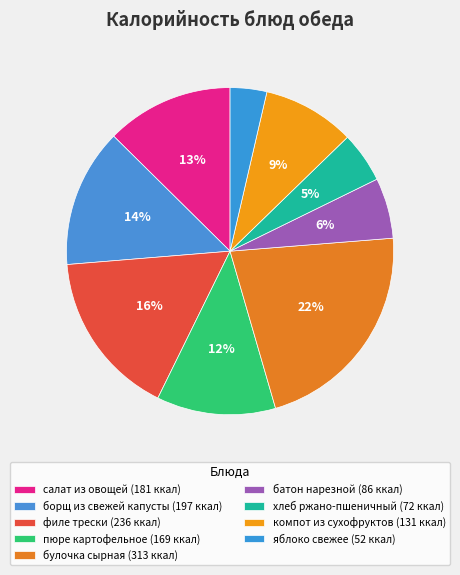

How many segments does this pie chart have?

9